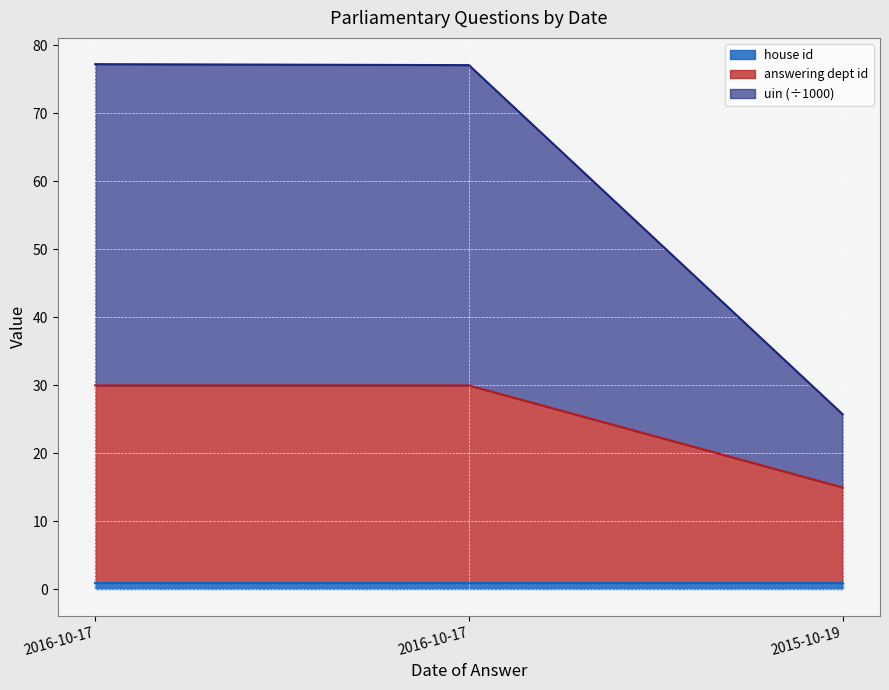

Count the number of categories in the chart.

3